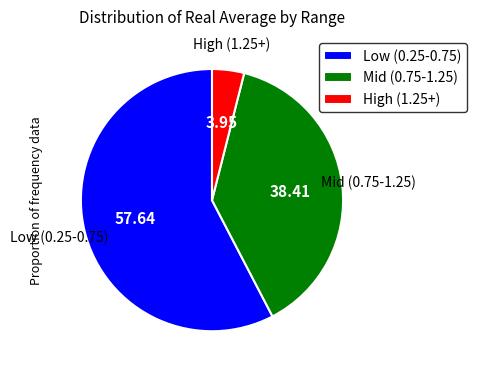

Between Mid (0.75-1.25) and Low (0.25-0.75), which is larger?

Low (0.25-0.75)